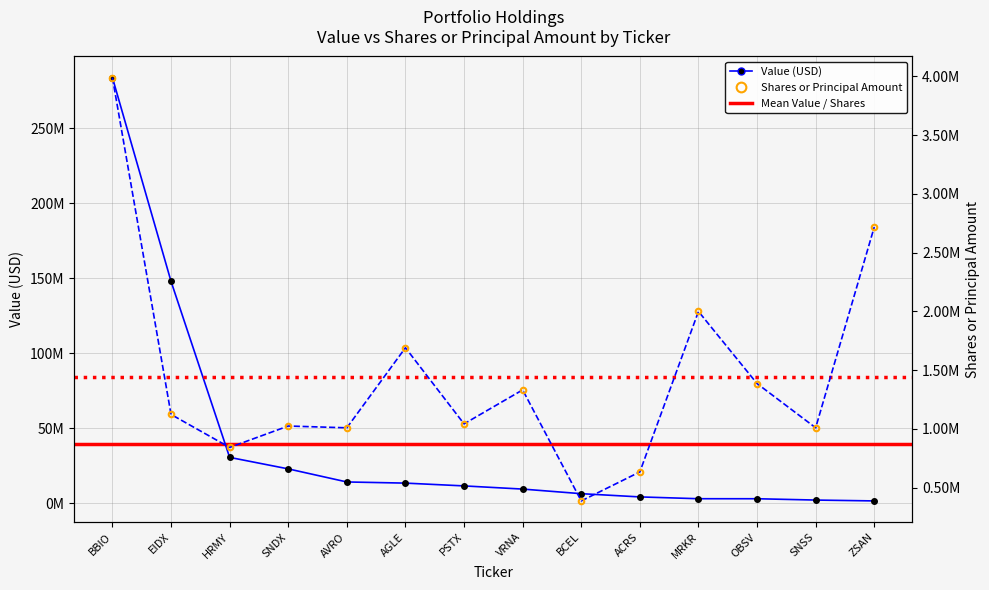

What is the approximate value of Shares or principal amount at VRNA, to the nearest 50?

1332500